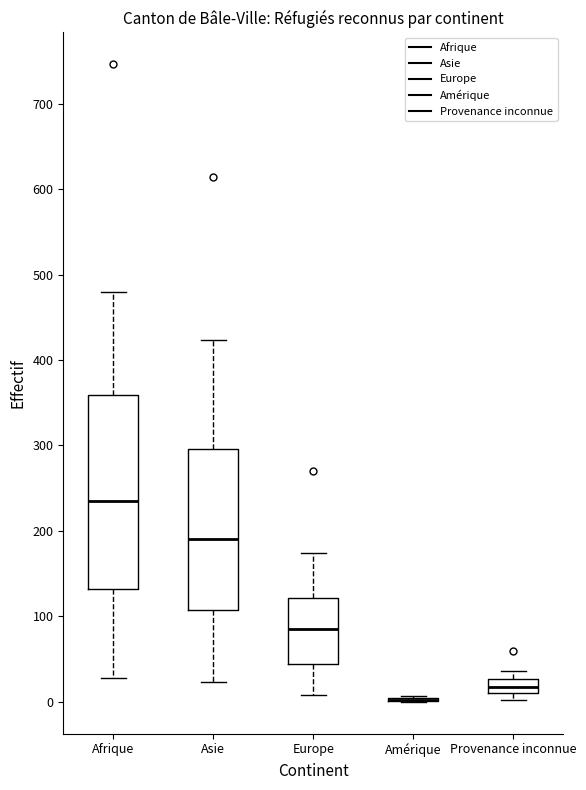

Reading left to right, read every box against the y-axis: the position of its median line, the range the box covers, and the ends of its whiskers. The values are not printed on the chart, so give them approximately, as read against the axis.

Afrique: median 240, box 130 to 360, whiskers 30 to 480
Asie: median 190, box 110 to 300, whiskers 20 to 420
Europe: median 90, box 40 to 120, whiskers 10 to 170
Amérique: box collapsed to a line at 0, whiskers 0 to 10
Provenance inconnue: median 20, box 10 to 30, whiskers 0 to 40